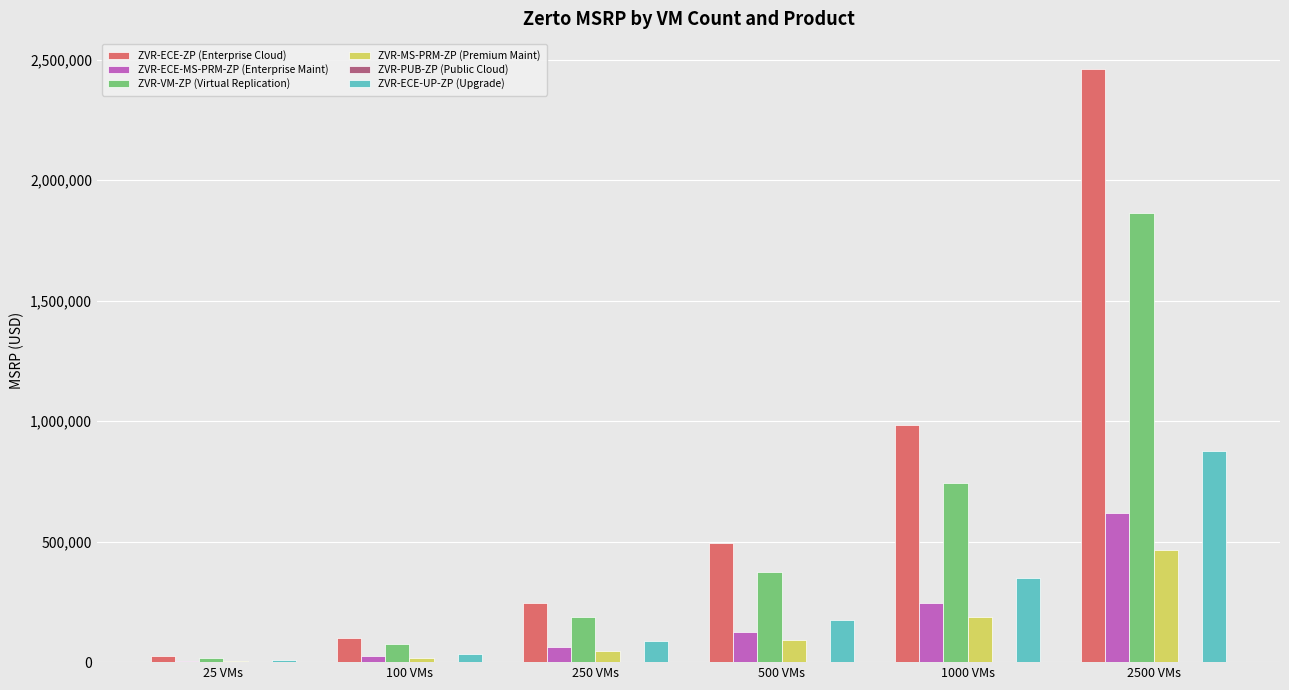

What is the sum of the ZVR-VM-ZP (Virtual Replication) values at 2500 VMs and 250 VMs?

2048750.0